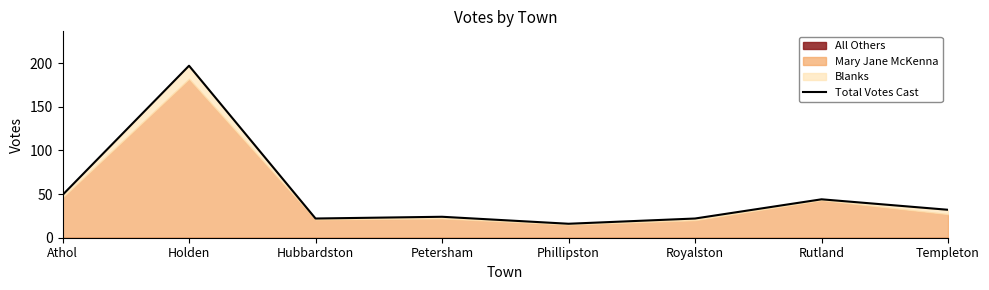

Where does the data first go above 32?

Athol